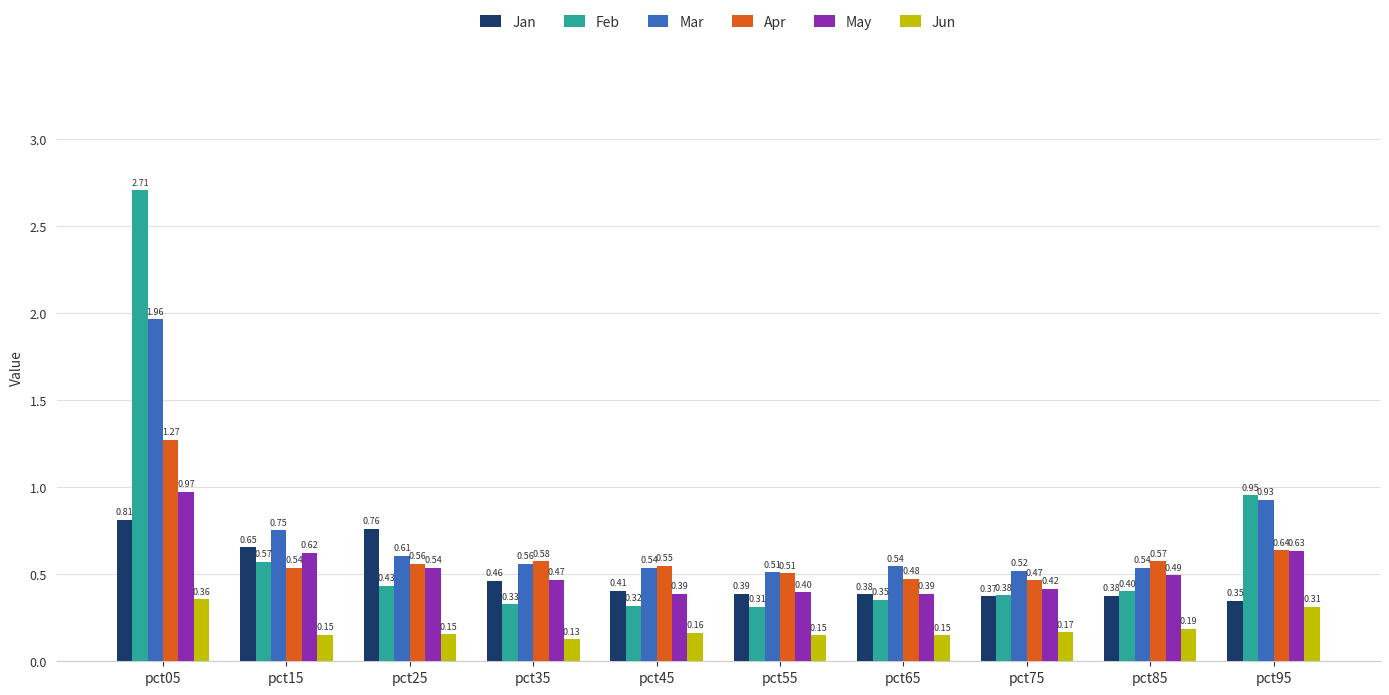

Is the value of Jun at pct05 greater than the value of Apr at pct85?

No